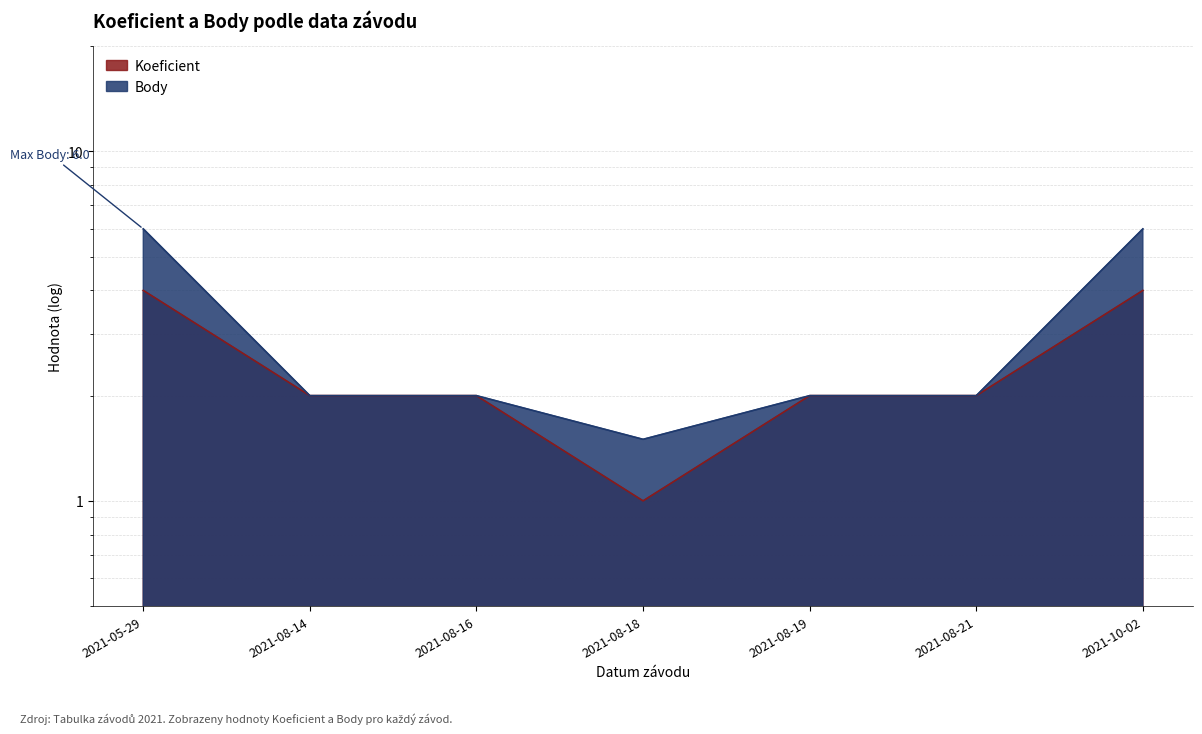

At which category is the sum across all series the highest?

2021-05-29